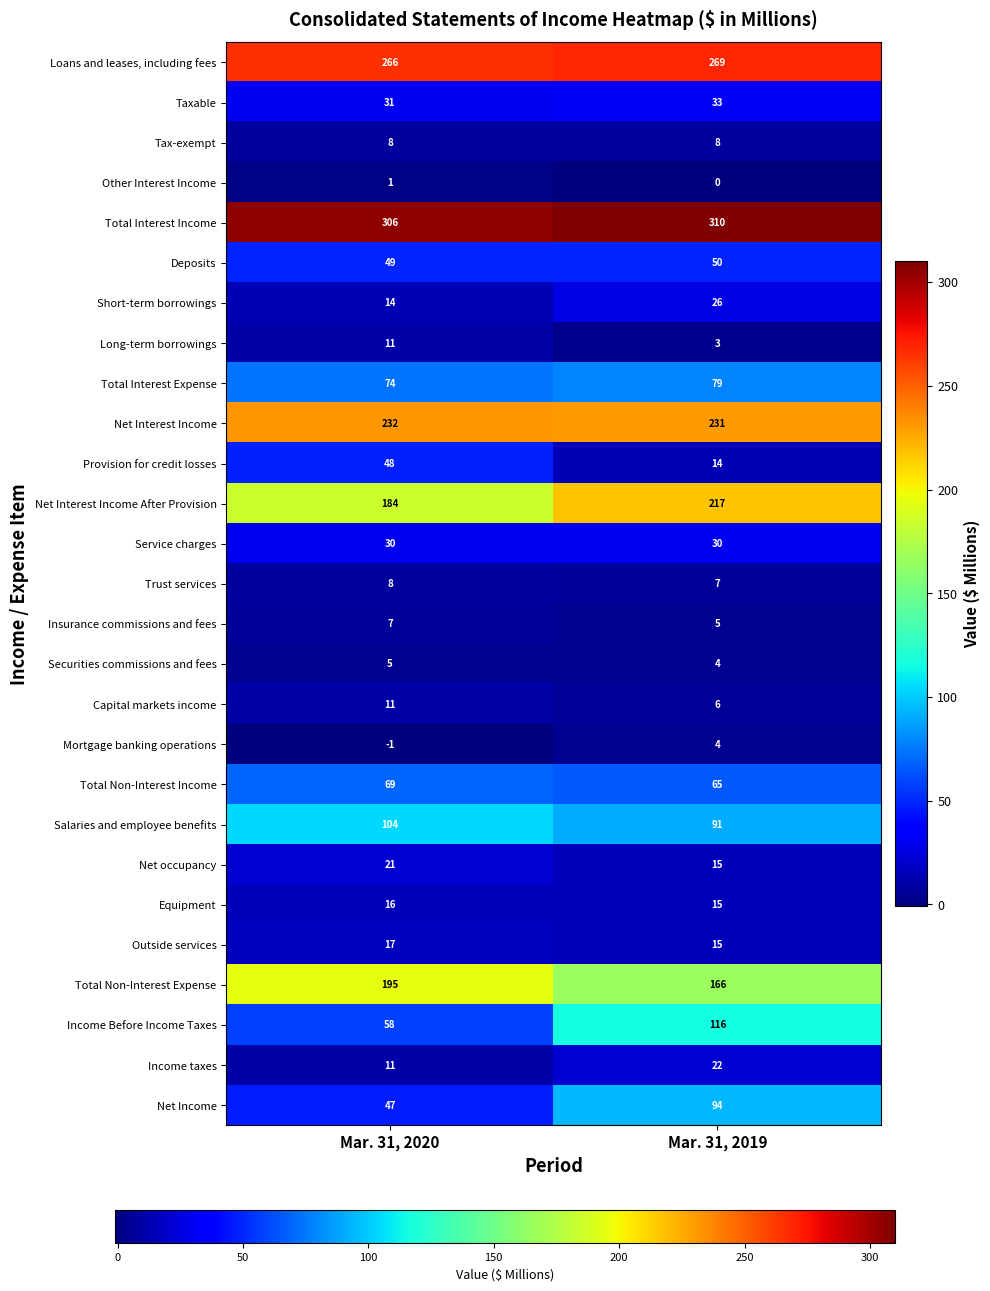

Which series has the largest total across all categories?

Total Interest Income